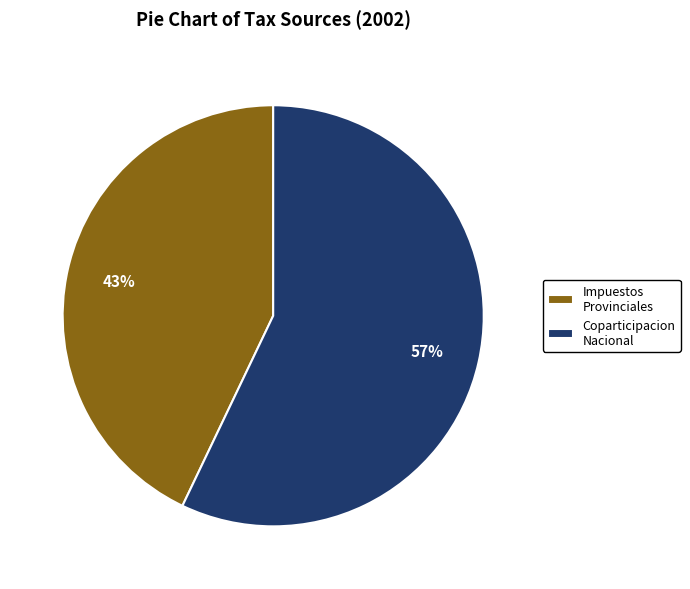

Combined, do Coparticipacion Nacional and Impuestos Provinciales account for over 50%?

Yes